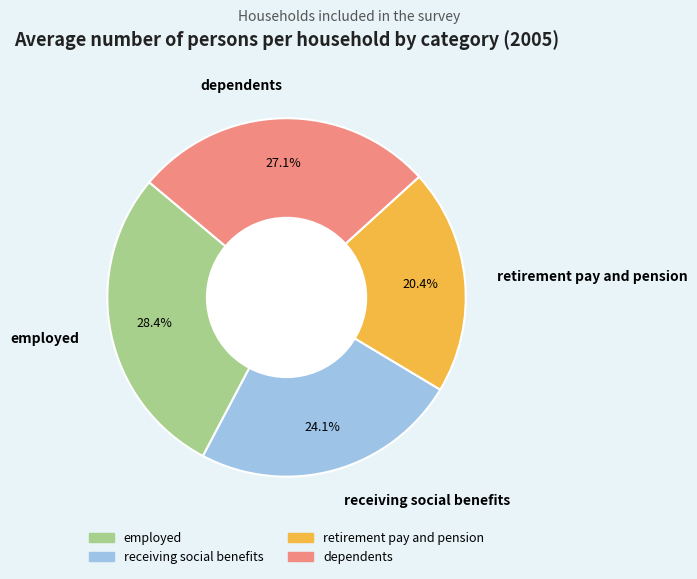

How many segments does this pie chart have?

4